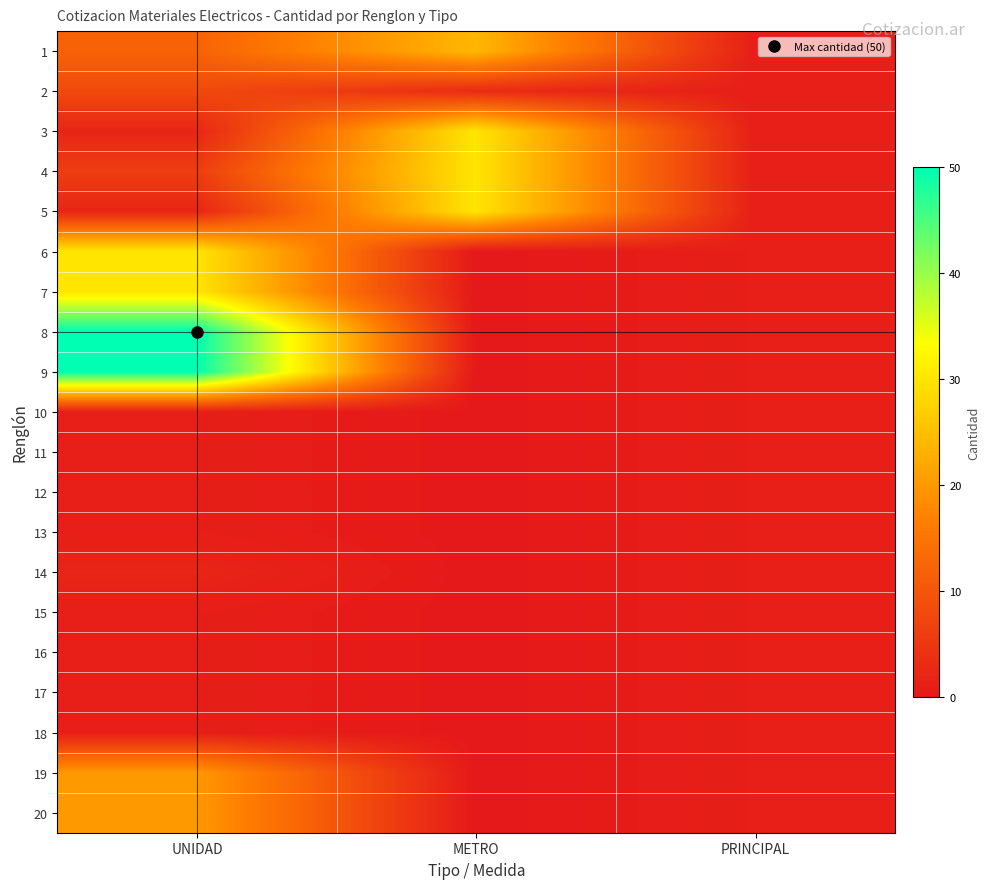

Reading right to left, transcribe all the data shown in this chart.

1: PRINCIPAL=1	METRO=24	UNIDAD=12
2: PRINCIPAL=1	METRO=3	UNIDAD=8
3: PRINCIPAL=1	METRO=30	UNIDAD=2
4: PRINCIPAL=1	METRO=30	UNIDAD=6
5: PRINCIPAL=1	METRO=30	UNIDAD=2
6: PRINCIPAL=1	METRO=0	UNIDAD=30
7: PRINCIPAL=1	METRO=0	UNIDAD=30
8: PRINCIPAL=1	METRO=0	UNIDAD=50
9: PRINCIPAL=1	METRO=0	UNIDAD=50
10: PRINCIPAL=1	METRO=0	UNIDAD=1
11: PRINCIPAL=1	METRO=0	UNIDAD=1
12: PRINCIPAL=1	METRO=0	UNIDAD=1
13: PRINCIPAL=1	METRO=0	UNIDAD=1
14: PRINCIPAL=1	METRO=0	UNIDAD=2
15: PRINCIPAL=1	METRO=0	UNIDAD=1
16: PRINCIPAL=1	METRO=0	UNIDAD=1
17: PRINCIPAL=1	METRO=0	UNIDAD=1
18: PRINCIPAL=1	METRO=0	UNIDAD=1
19: PRINCIPAL=1	METRO=0	UNIDAD=20
20: PRINCIPAL=1	METRO=0	UNIDAD=20